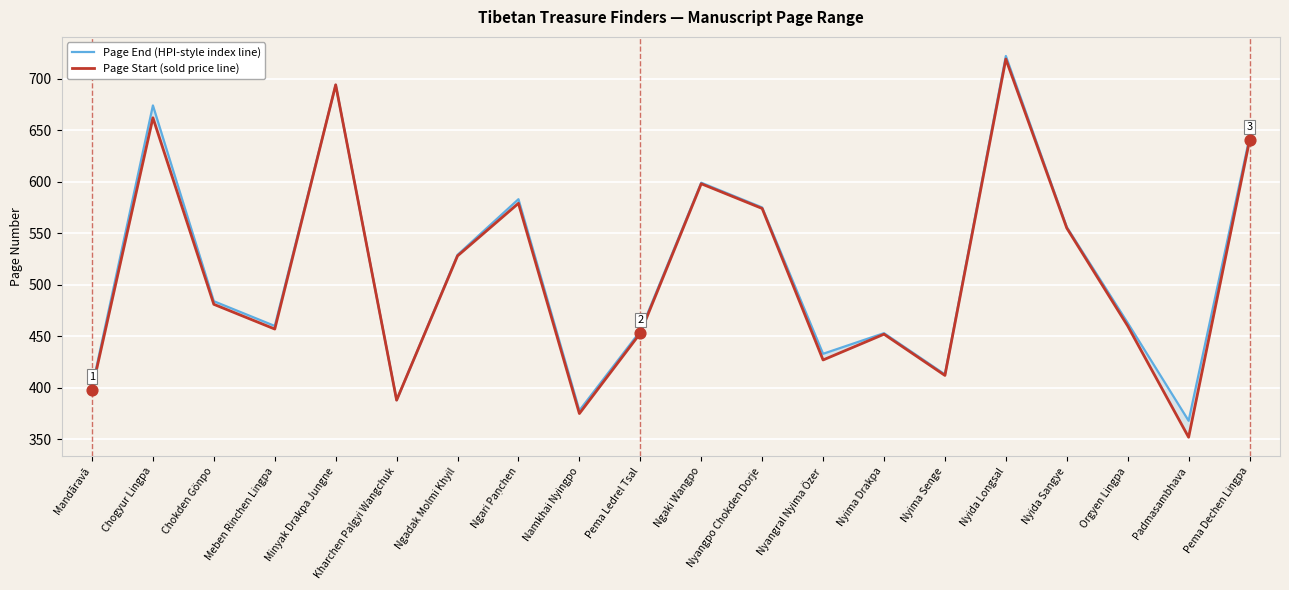

At how many categories does at least one series exceed 496?

9